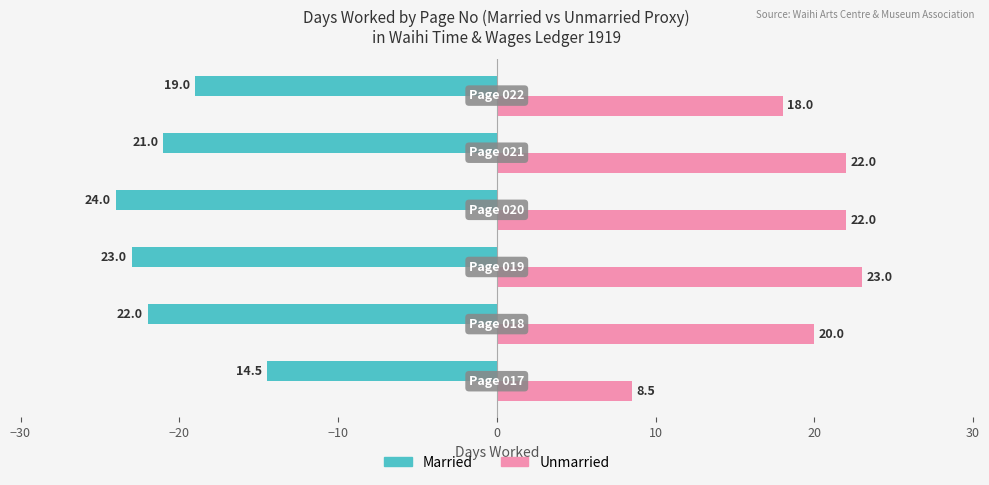

How many Married values are between -23 and -19?

4